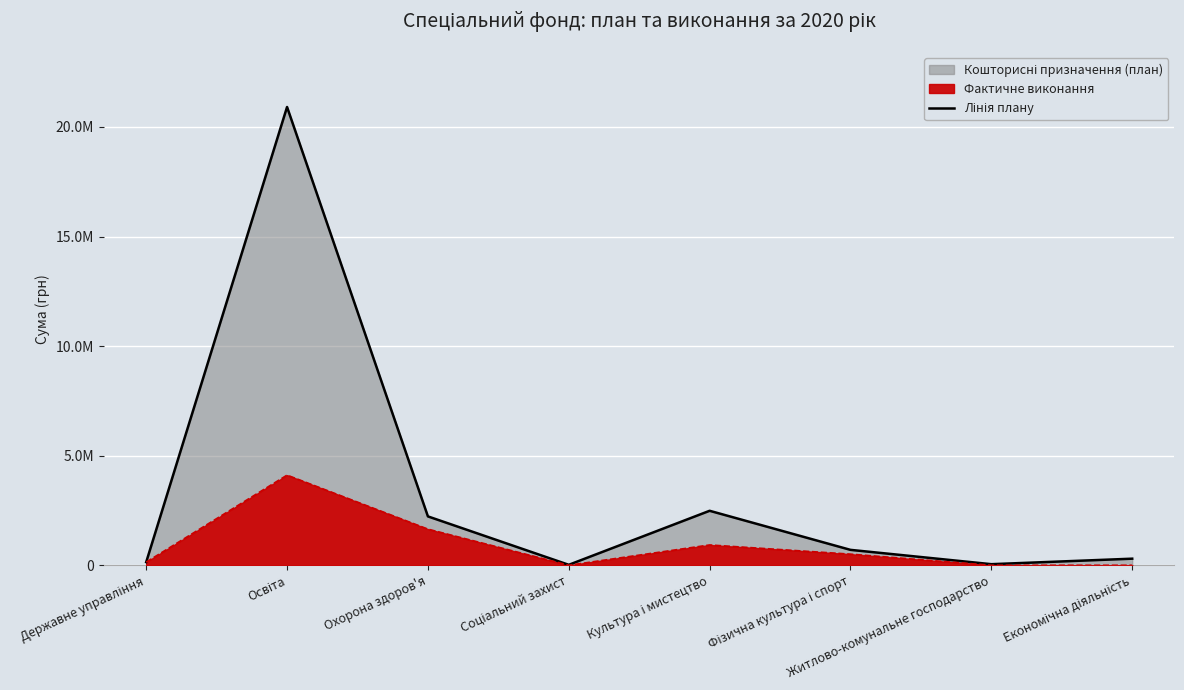

What is the value of the 3rd point from the left?

2229500.0